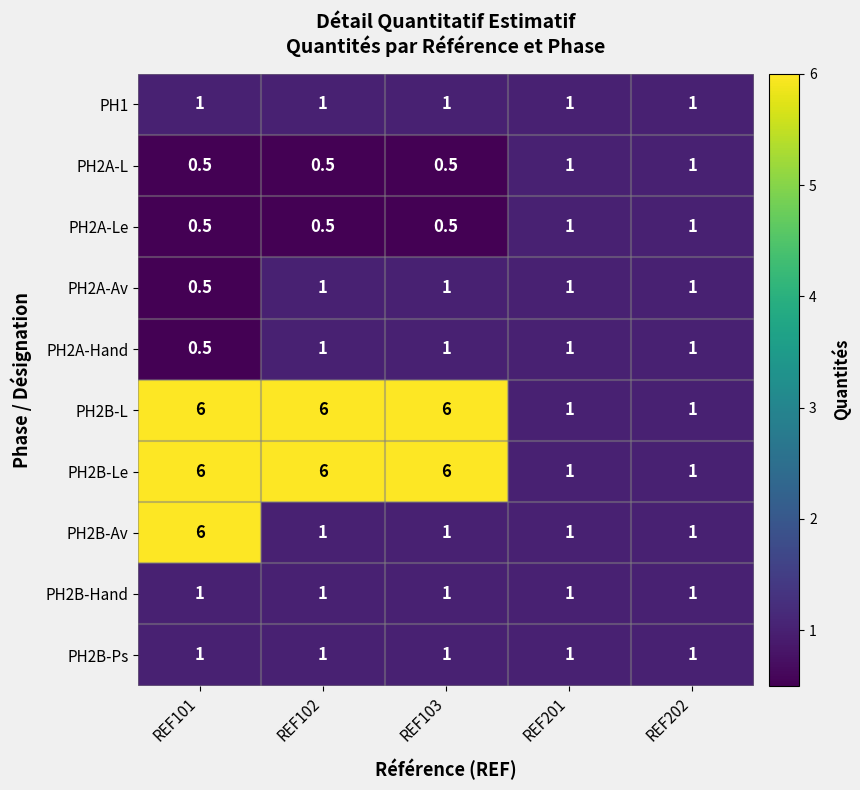

The value of PH2A-Hand at REF201 is 1.0. True or false?

True